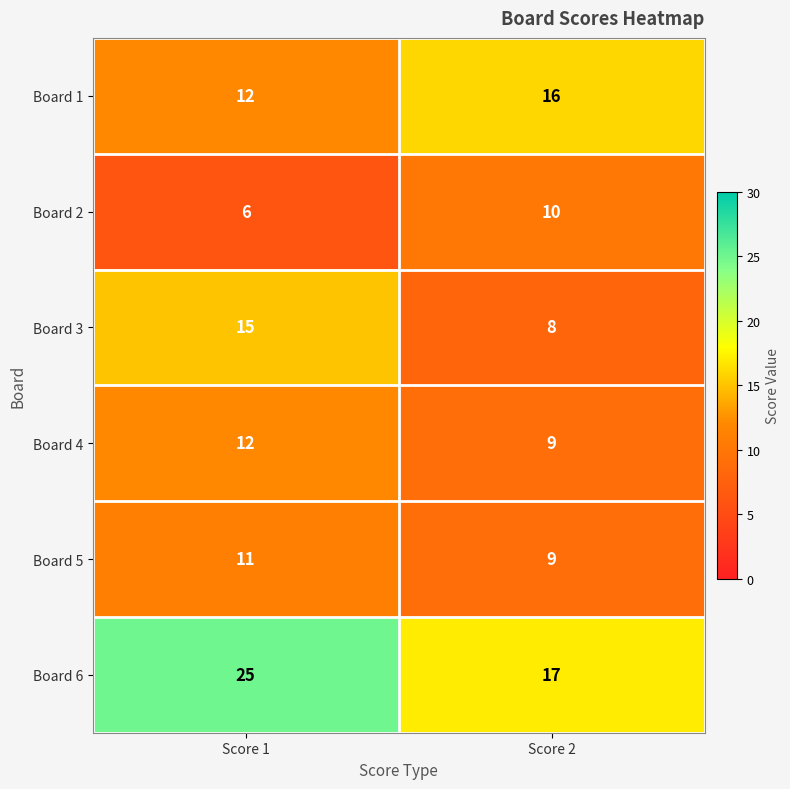

Count the number of categories in the chart.

2